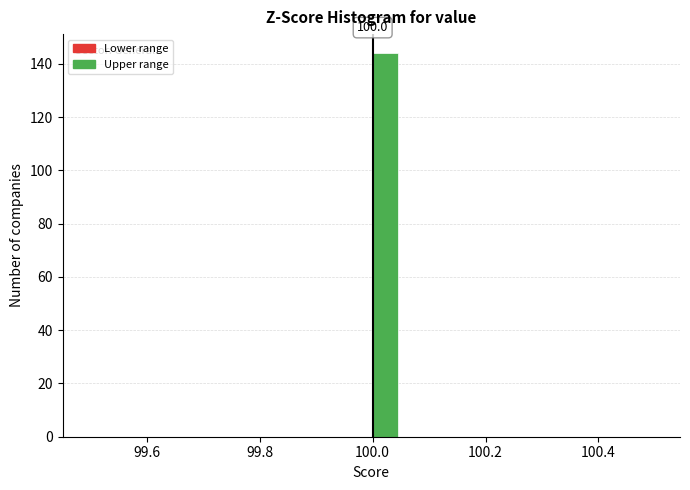

Around what value on the x-axis is the tallest bar? Give the approximate position of its centre, as read against the axis.

100.02